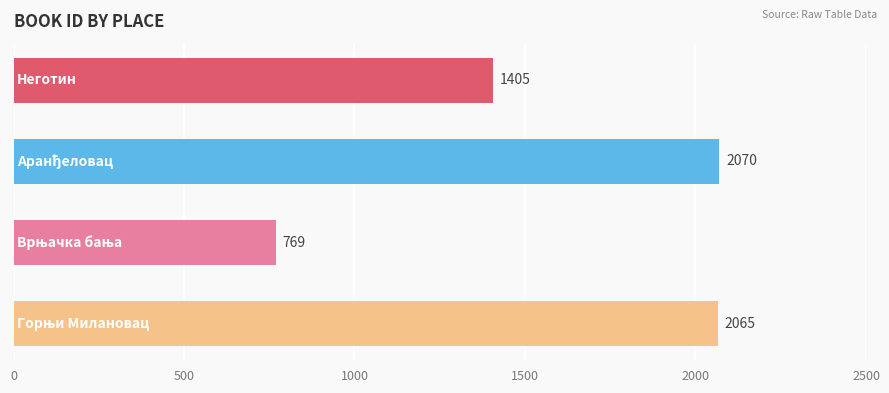

Are the bars horizontal?

Yes